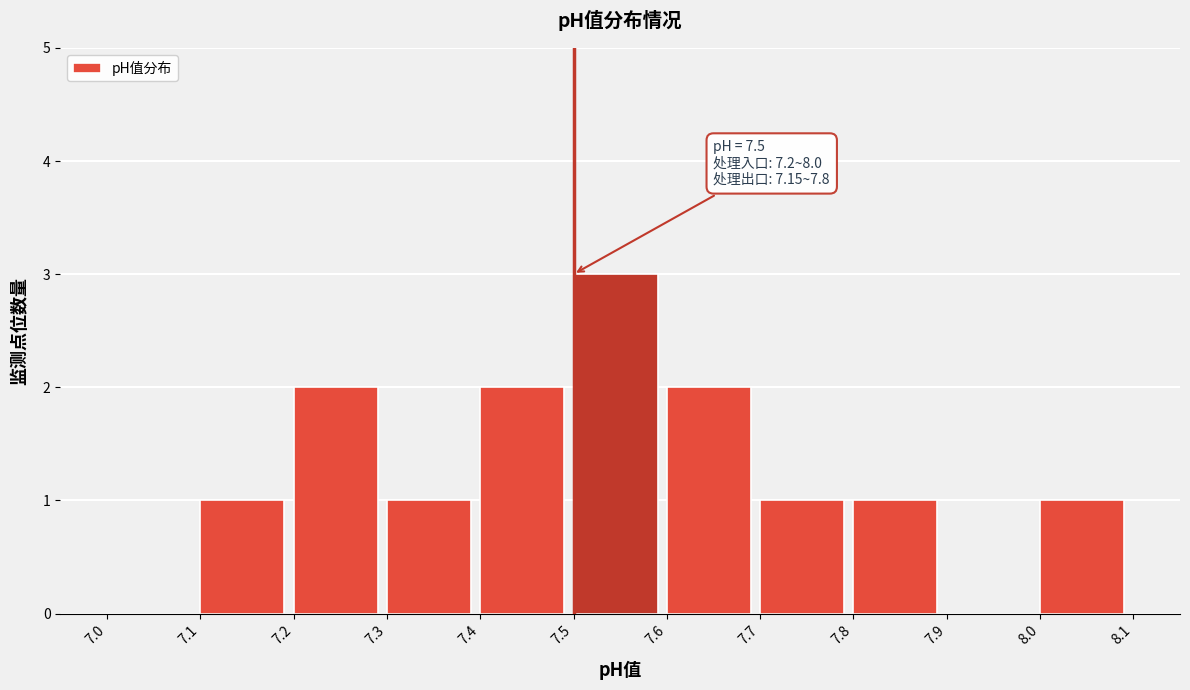

Over which range of the x-axis is the bar tallest?

7.5 to 7.6